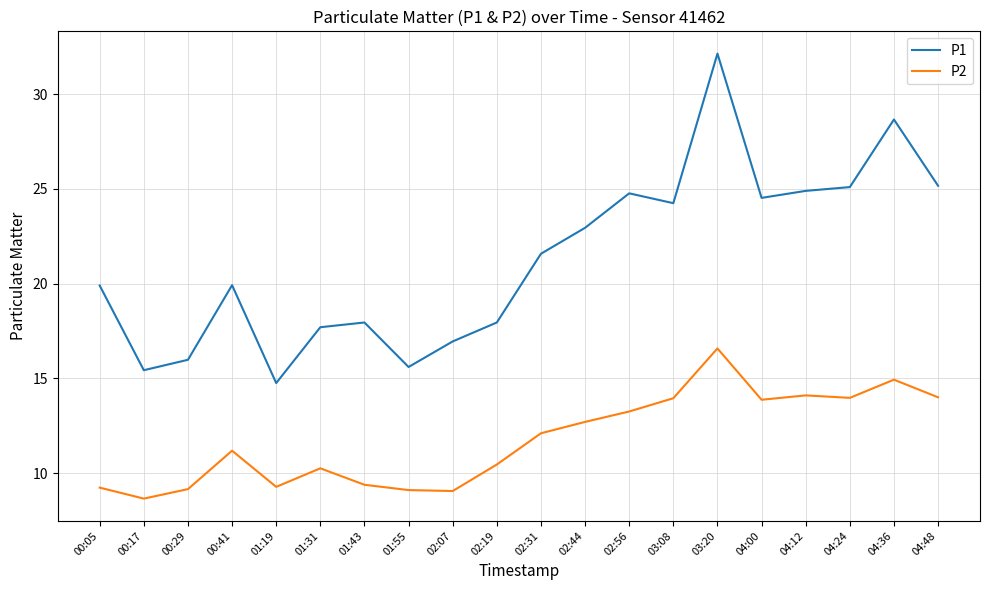

List the series in order of their peak value, highest first.

P1, P2